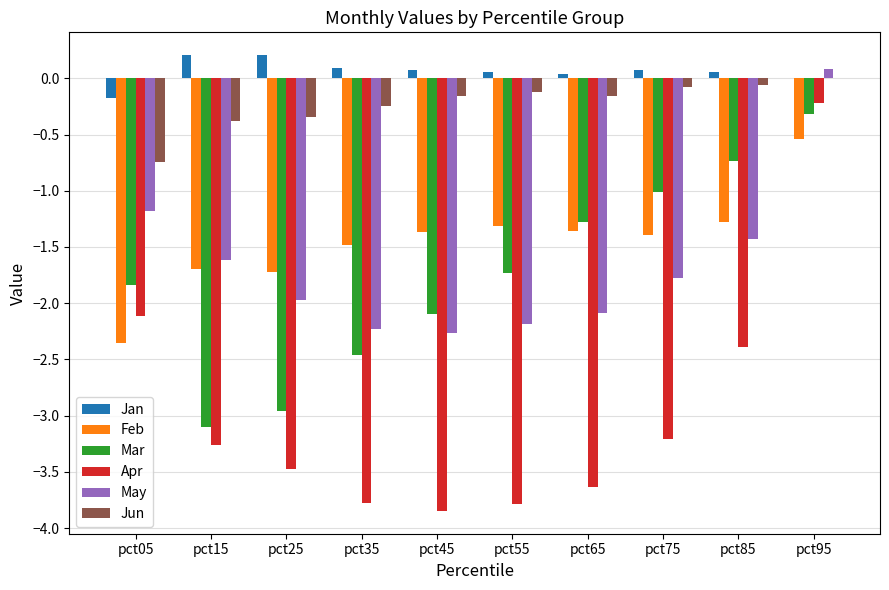

Count the number of data series in this chart.

6